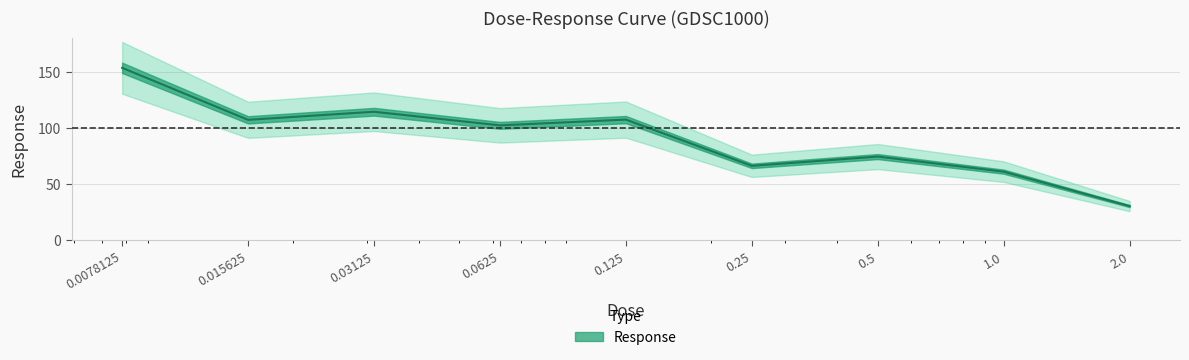

What position from the right is 0.0625?

6